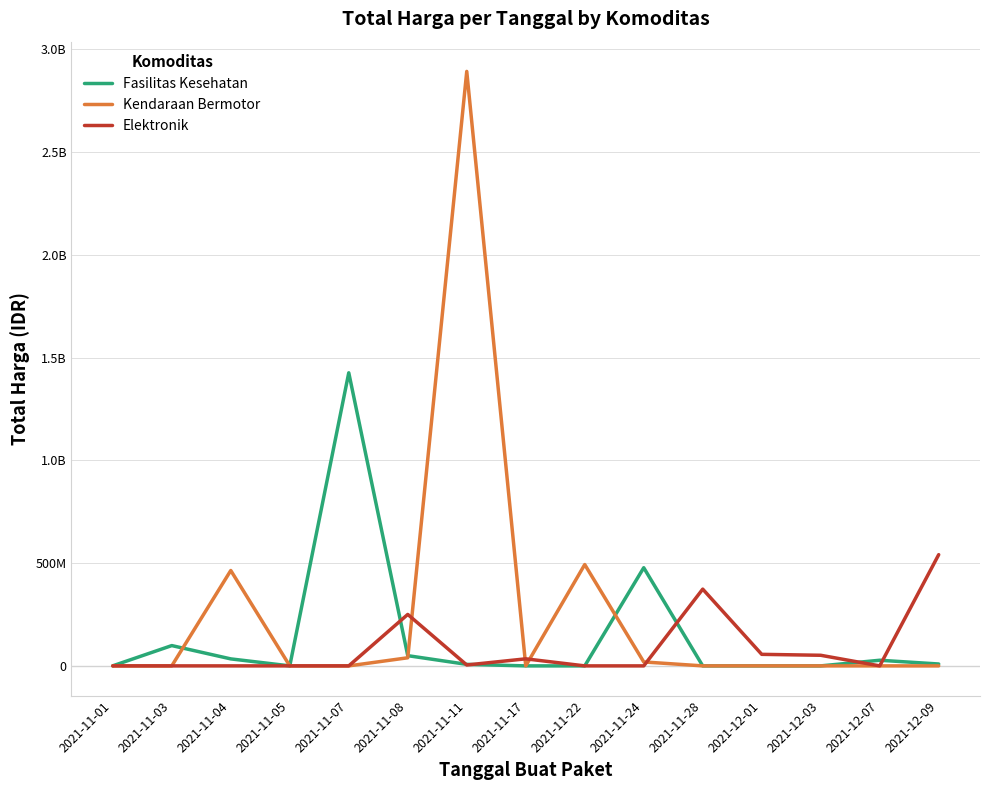

What is the sum of all Elektronik values?

1311220800